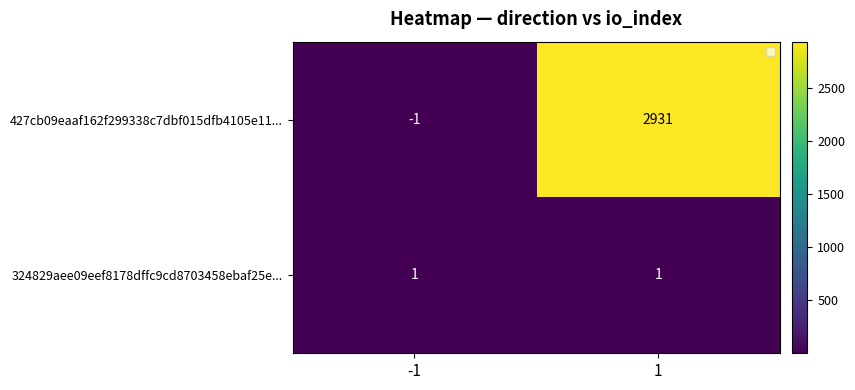

Rank the series by their maximum value, from highest to lowest.

427cb09eaaf162f299338c7dbf015dfb4105e11..., 324829aee09eef8178dffc9cd8703458ebaf25e...